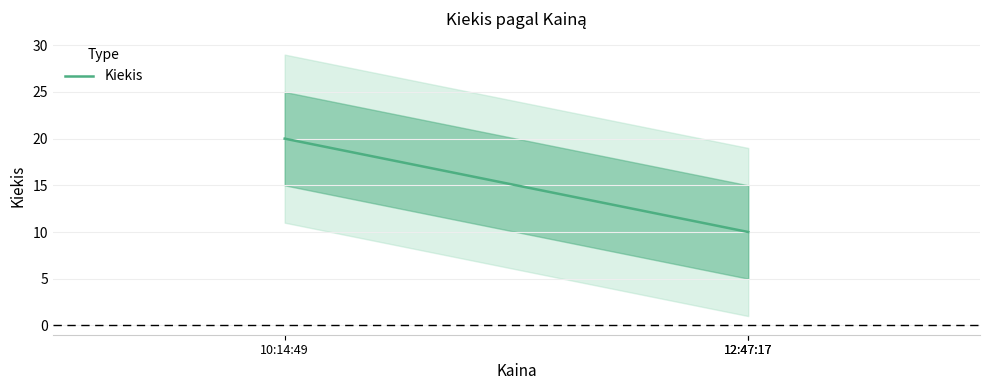

The value at 12:47:17 is 10. True or false?

True